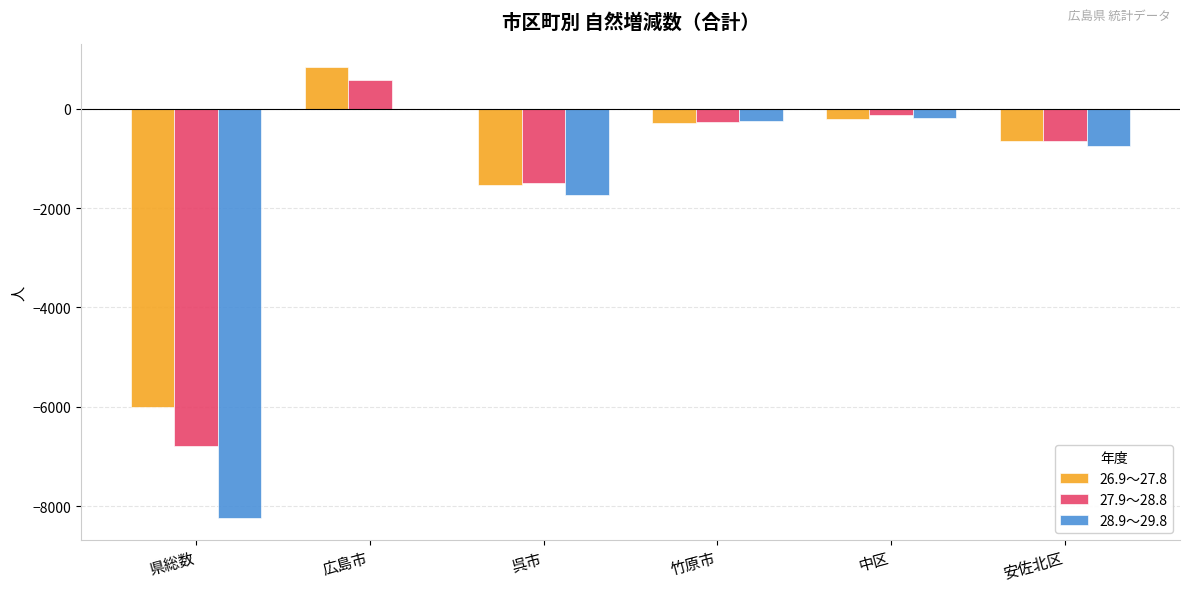

How many data points in 28.9～29.8 are above -254?

2